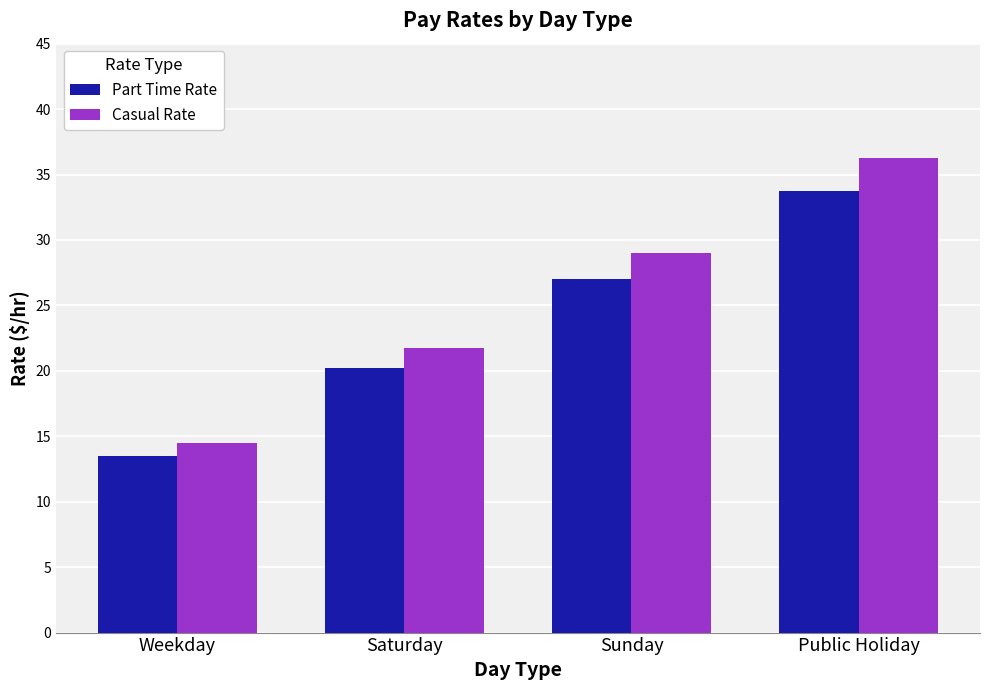

Which series has the largest total across all categories?

Casual Rate